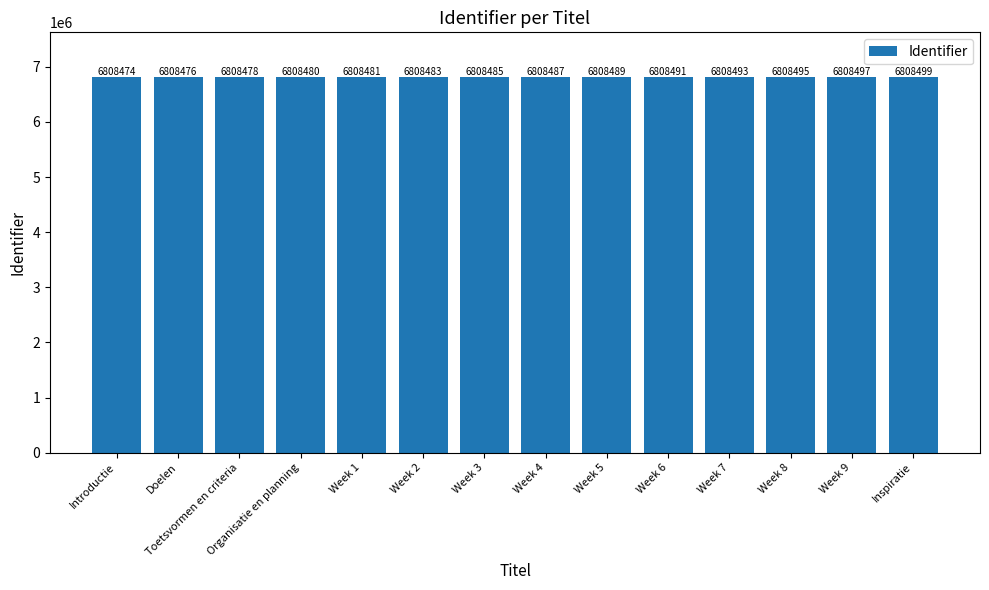

Rank the categories by value from lowest to highest.

Introductie, Doelen, Toetsvormen en criteria, Organisatie en planning, Week 1, Week 2, Week 3, Week 4, Week 5, Week 6, Week 7, Week 8, Week 9, Inspiratie